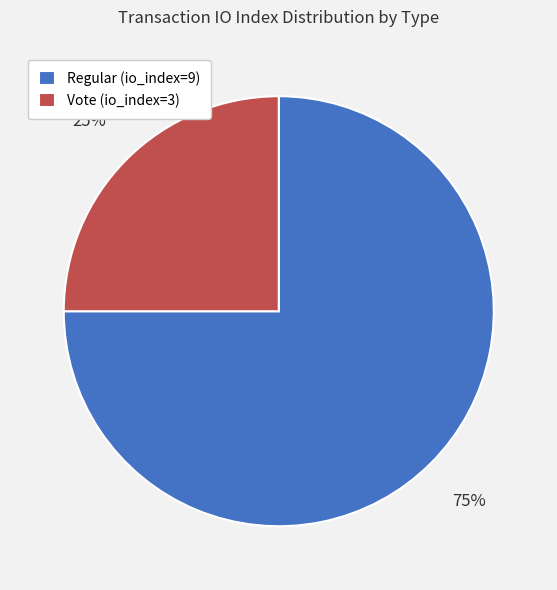

Which slice is the smallest?

Vote (io_index=3)